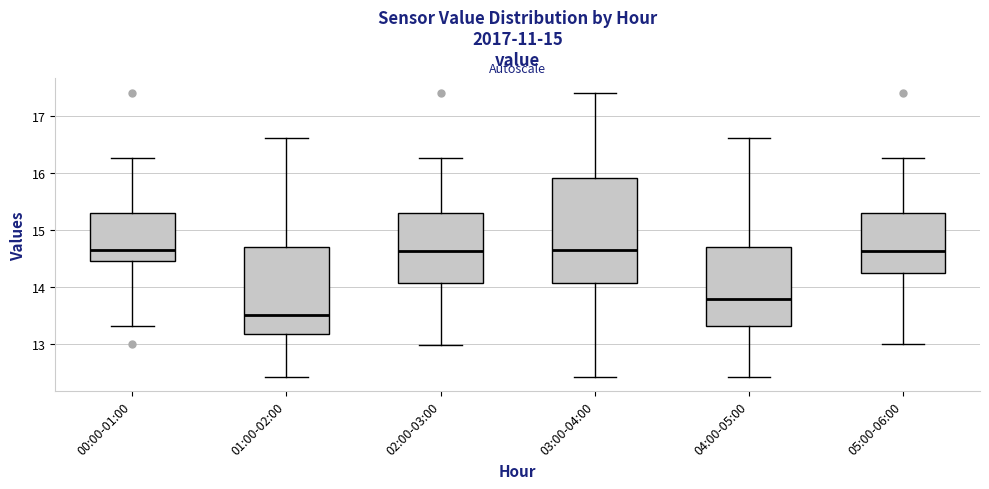

Where is the upper edge of the box for 01:00-02:00 on the y-axis? The values are not printed on the chart, so give them approximately, as read against the axis.

14.7